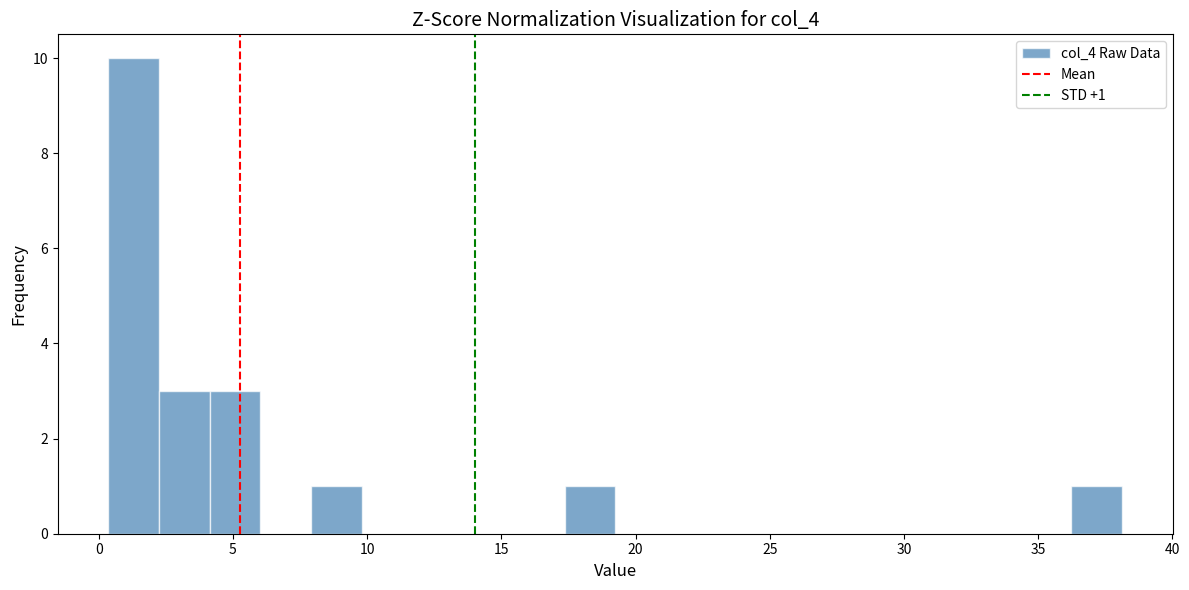

Read against the x-axis, roughly where is the centre of the tallest bar?

1.5